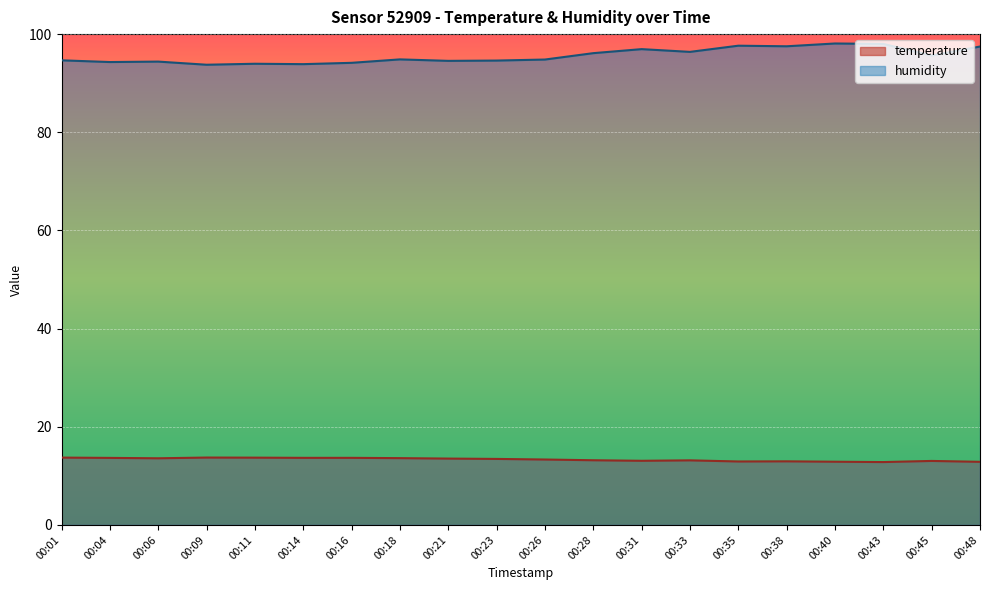

Reading right to left, what are all the values shown in this chart?

temperature: 00:48=12.9	00:45=13.0	00:43=12.8	00:40=12.9	00:38=13.0	00:35=12.9	00:33=13.2	00:31=13.1	00:28=13.2	00:26=13.3	00:23=13.4	00:21=13.5	00:18=13.6	00:16=13.7	00:14=13.7	00:11=13.7	00:09=13.7	00:06=13.6	00:04=13.7	00:01=13.7
humidity: 00:48=97.5	00:45=95.7	00:43=98.0	00:40=98.1	00:38=97.5	00:35=97.6	00:33=96.4	00:31=96.9	00:28=96.1	00:26=94.8	00:23=94.6	00:21=94.5	00:18=94.8	00:16=94.2	00:14=93.9	00:11=94.0	00:09=93.8	00:06=94.4	00:04=94.3	00:01=94.7